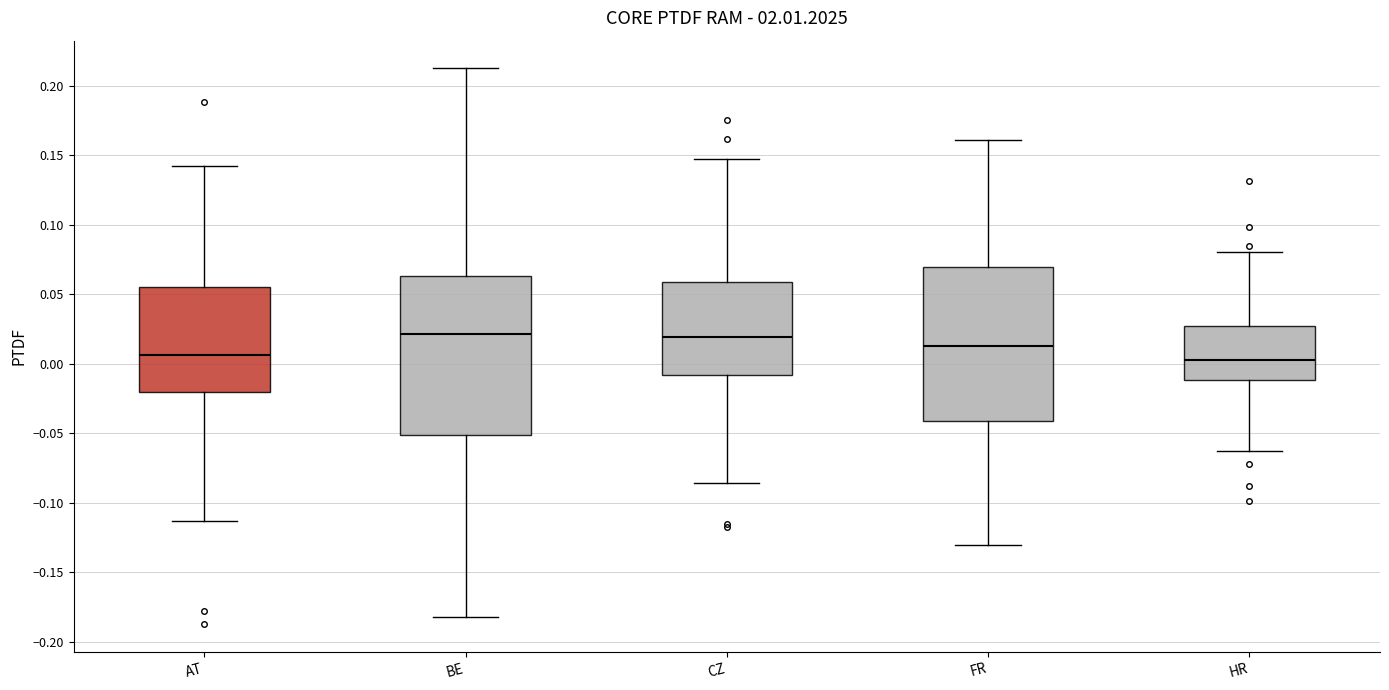

Reading left to right, transcribe this box plot: for each box, give where its median line is, the range the box spans, and where its two whiskers end, as read against the y-axis. The values are not printed on the chart, so give them approximately, as read against the axis.

AT: median 0.005, box -0.020 to 0.055, whiskers -0.115 to 0.140
BE: median 0.020, box -0.050 to 0.065, whiskers -0.180 to 0.215
CZ: median 0.020, box -0.010 to 0.060, whiskers -0.085 to 0.150
FR: median 0.015, box -0.040 to 0.070, whiskers -0.130 to 0.160
HR: median 0.005, box -0.010 to 0.025, whiskers -0.065 to 0.080